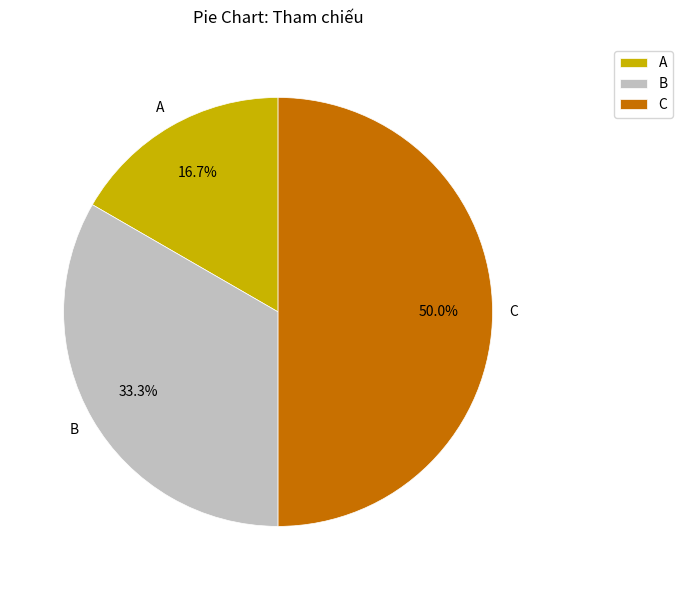

Does A account for over 50% of the chart?

No